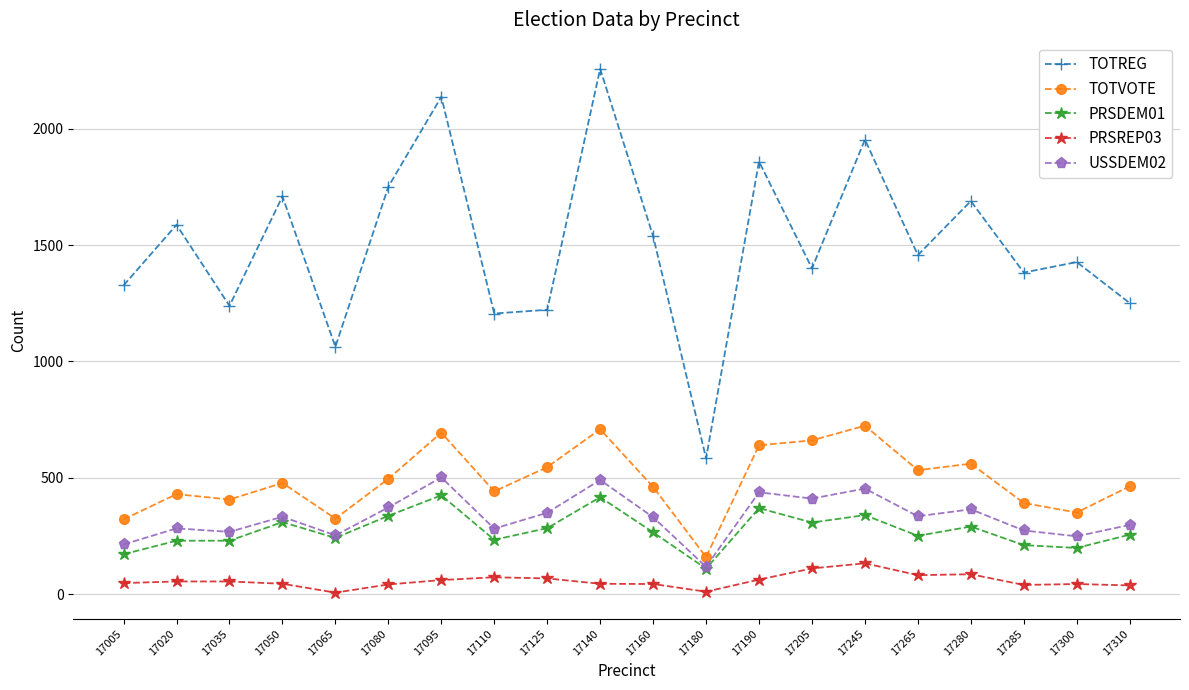

Between 17095 and 17285, which series saw the biggest shift?

TOTREG